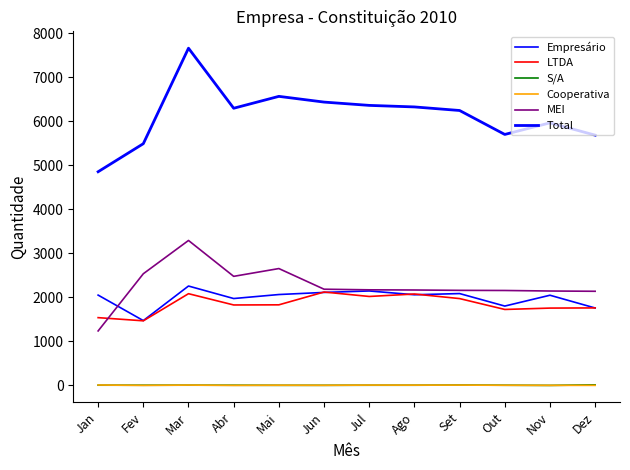

Which series changed the most between Fev and Abr?

Total